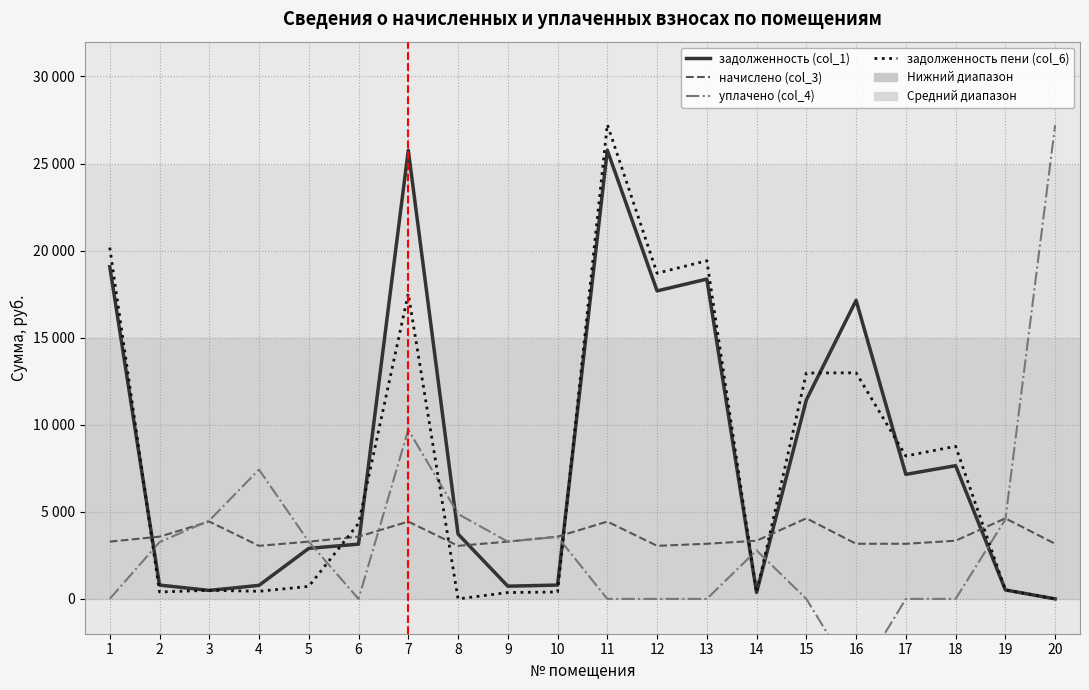

At which category is the sum across all series the highest?

7